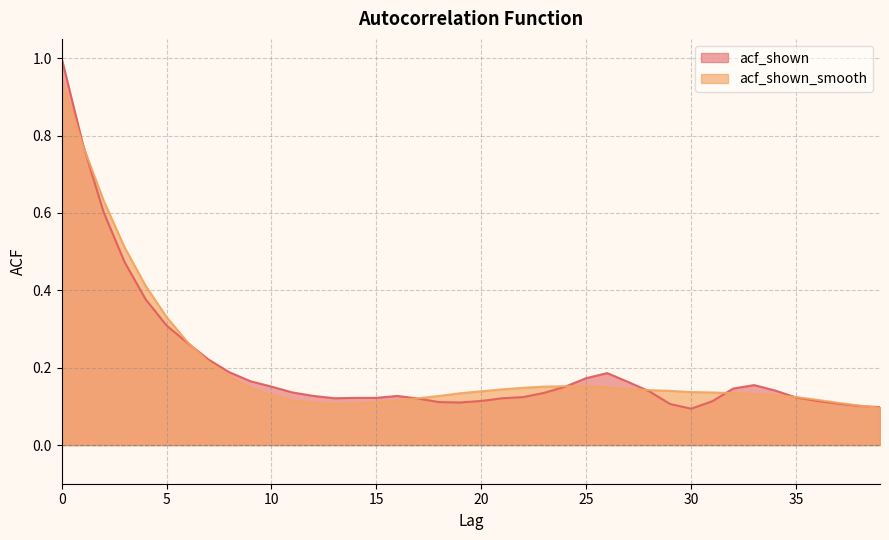

Rank the series at 29 from lowest to highest value.

acf_shown, acf_shown_smooth